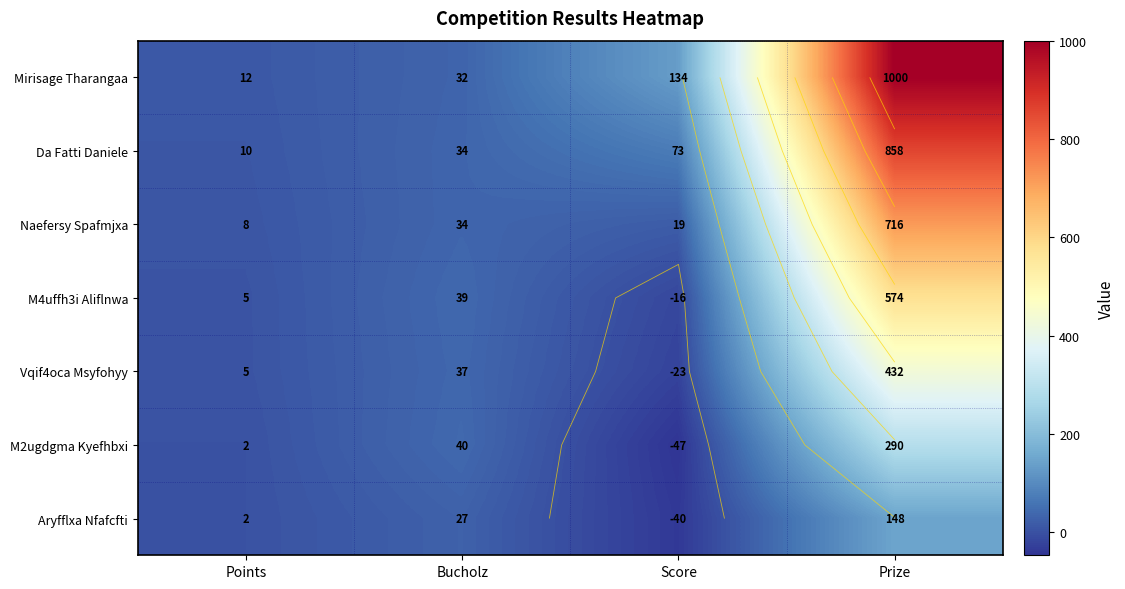

How many values in Vqif4oca Msyfohyy are above zero?

3